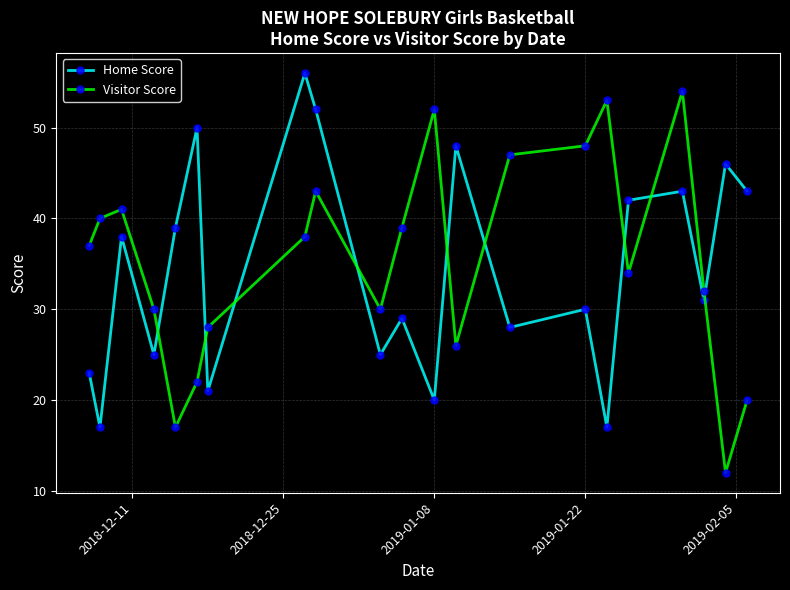

Which series has the largest range (max minus min)?

Visitor Score